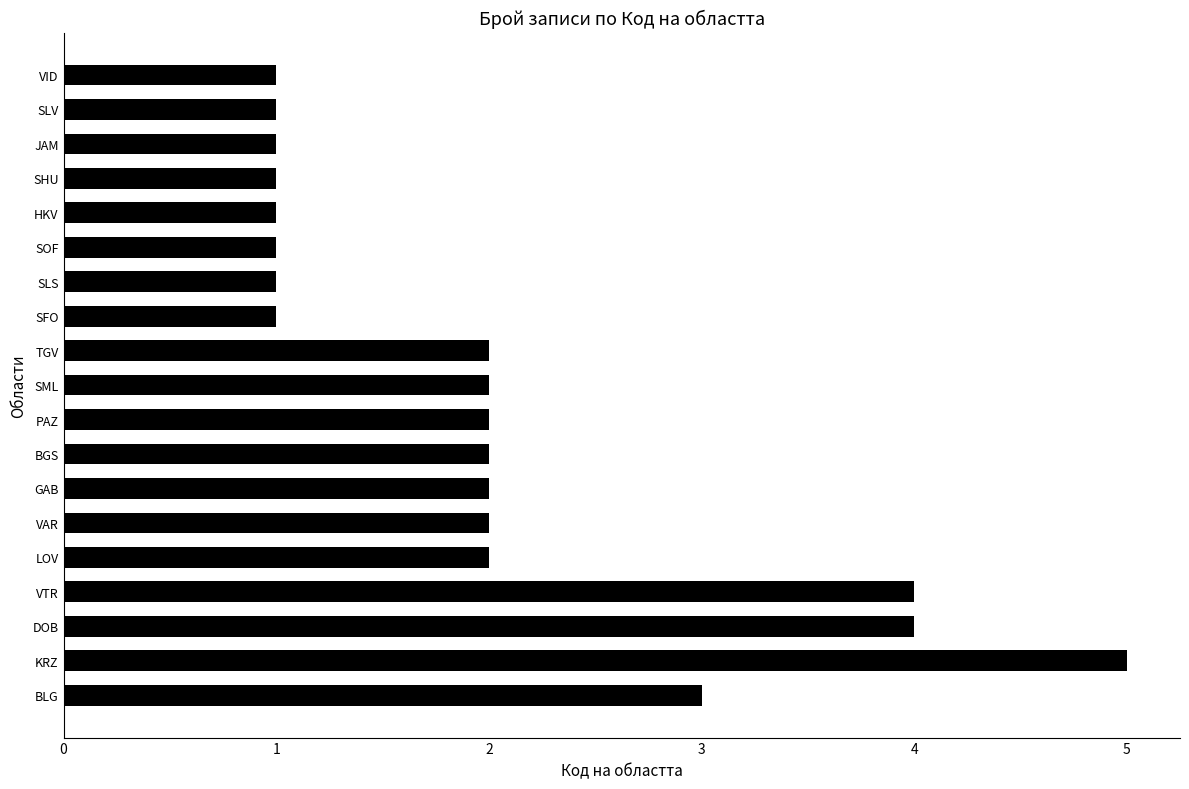

True or false: the data shows 1 at SLV.

True